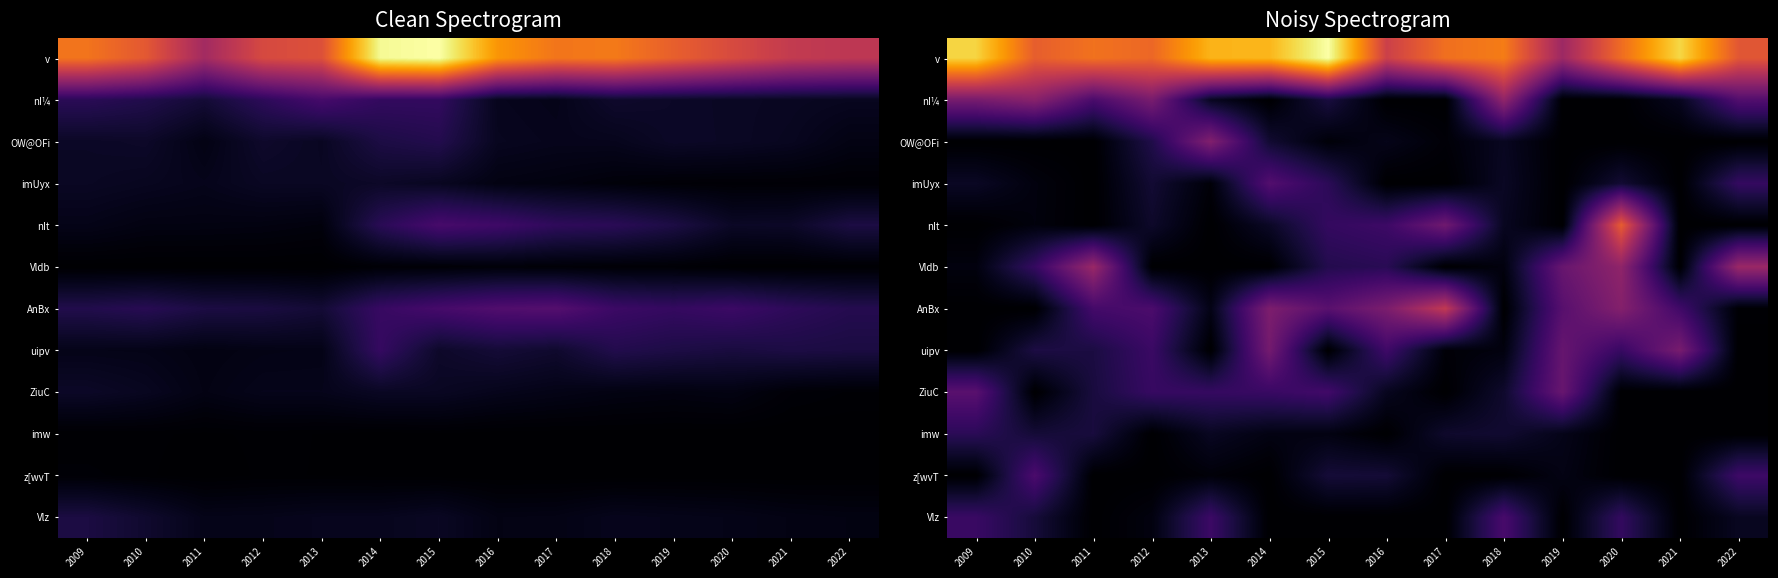

What is the greatest value displayed?

20239.7